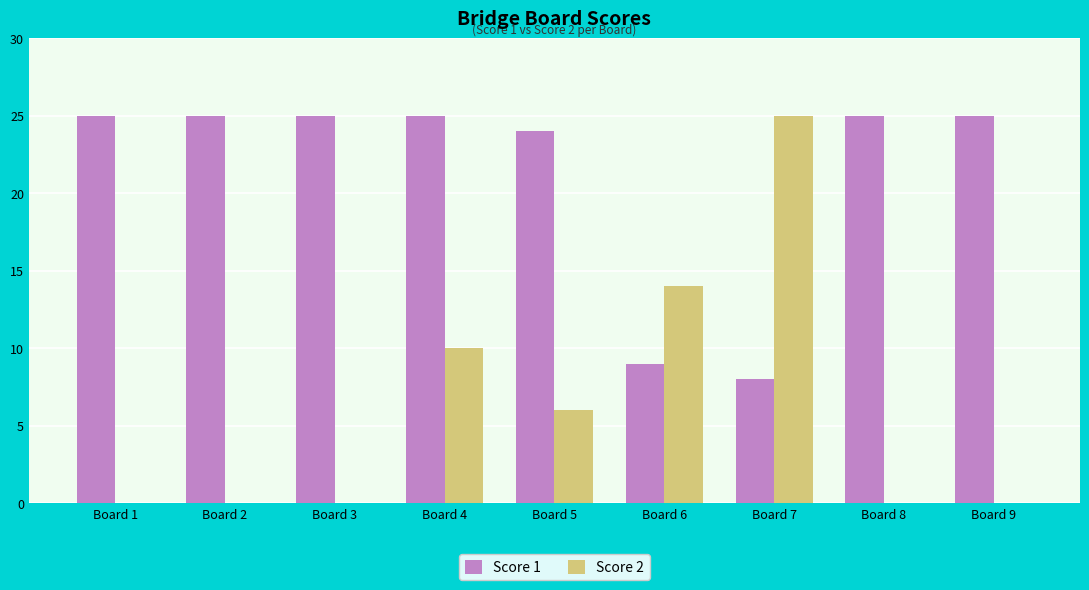

The Score 1 series shows 6 at Board 8. True or false?

False